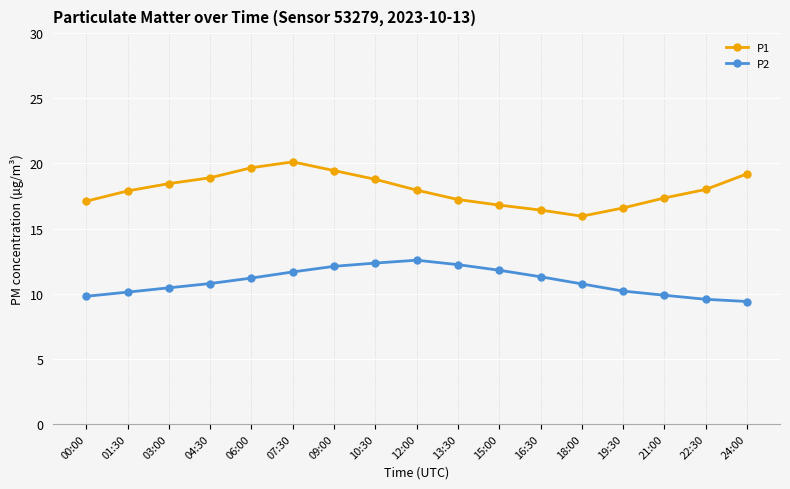

The value of P1 at 09:00 is 7.3. True or false?

False